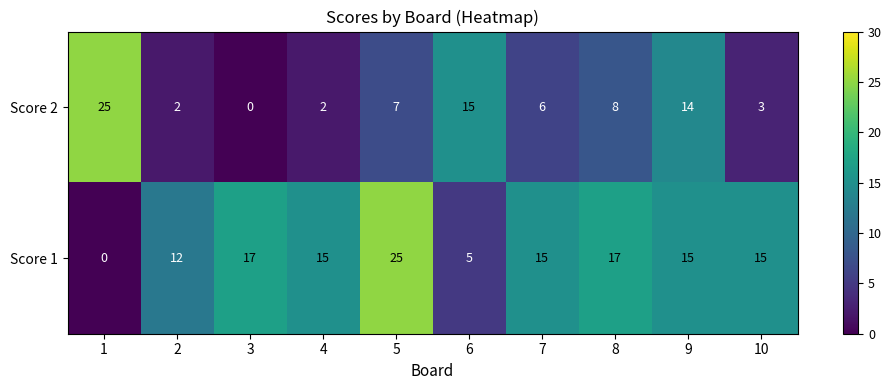

Reading left to right, list all the values displayed in this chart.

Score 2: 25	2	0	2	7	15	6	8	14	3
Score 1: 0	12	17	15	25	5	15	17	15	15